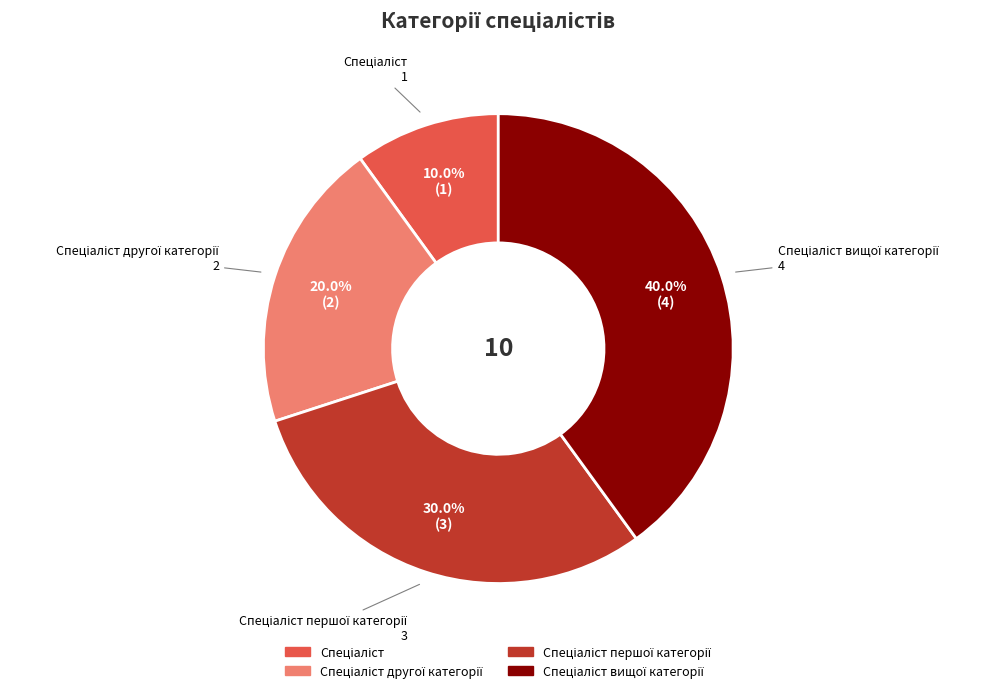

Is there a majority slice in this chart?

No